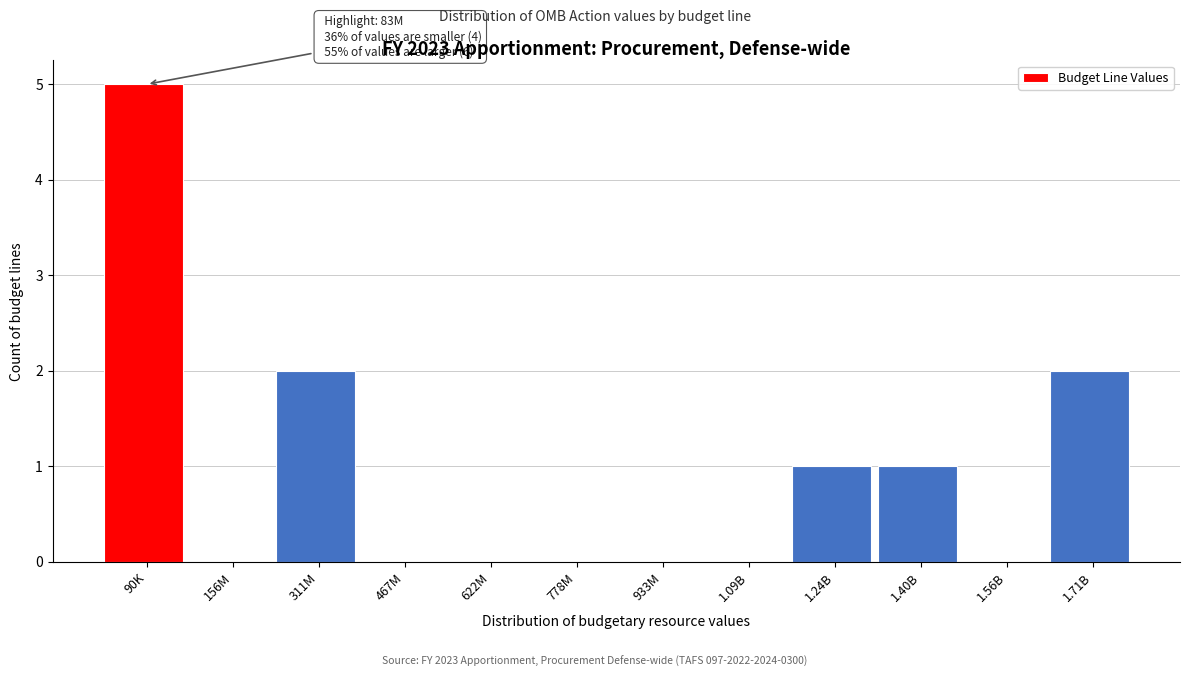

Reading left to right, transcribe all the data shown in this chart.

90K=5	156M=0	311M=2	467M=0	622M=0	778M=0	933M=0	1.09B=0	1.24B=1	1.40B=1	1.56B=0	1.71B=2